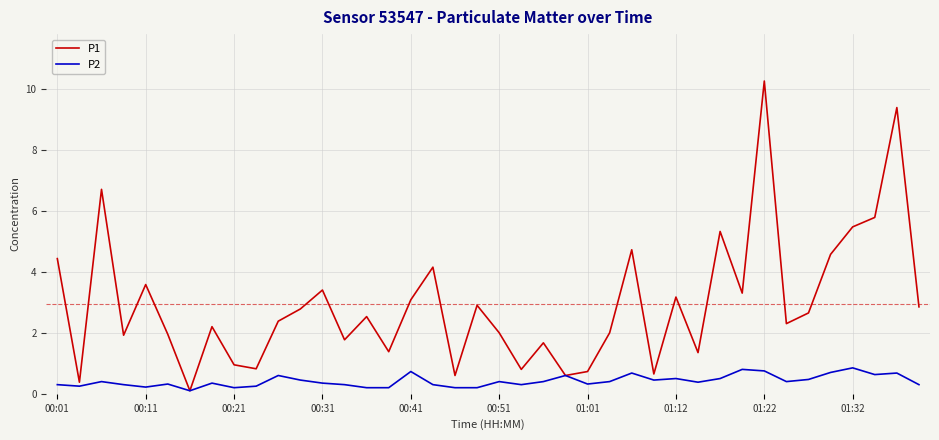

At how many categories does at least one series exceed 7?

2